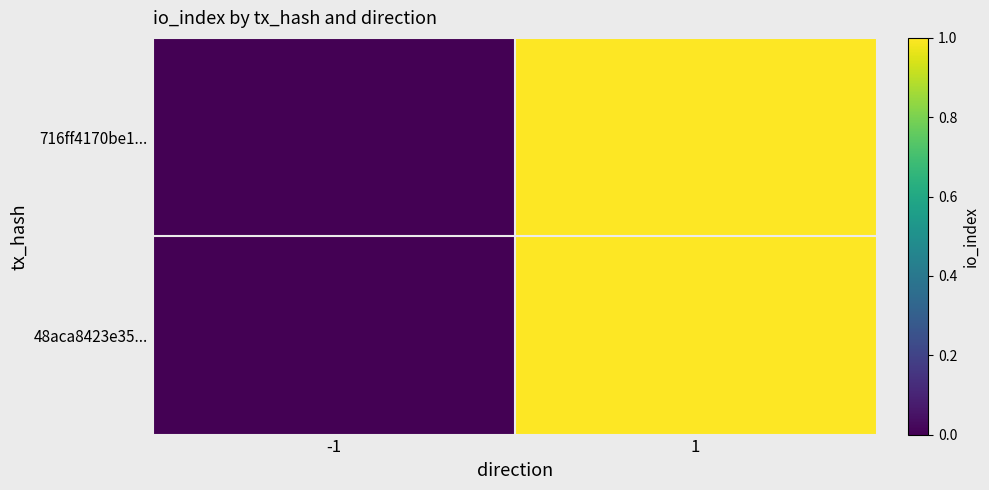

At which category does the chart reach its minimum across all series?

-1